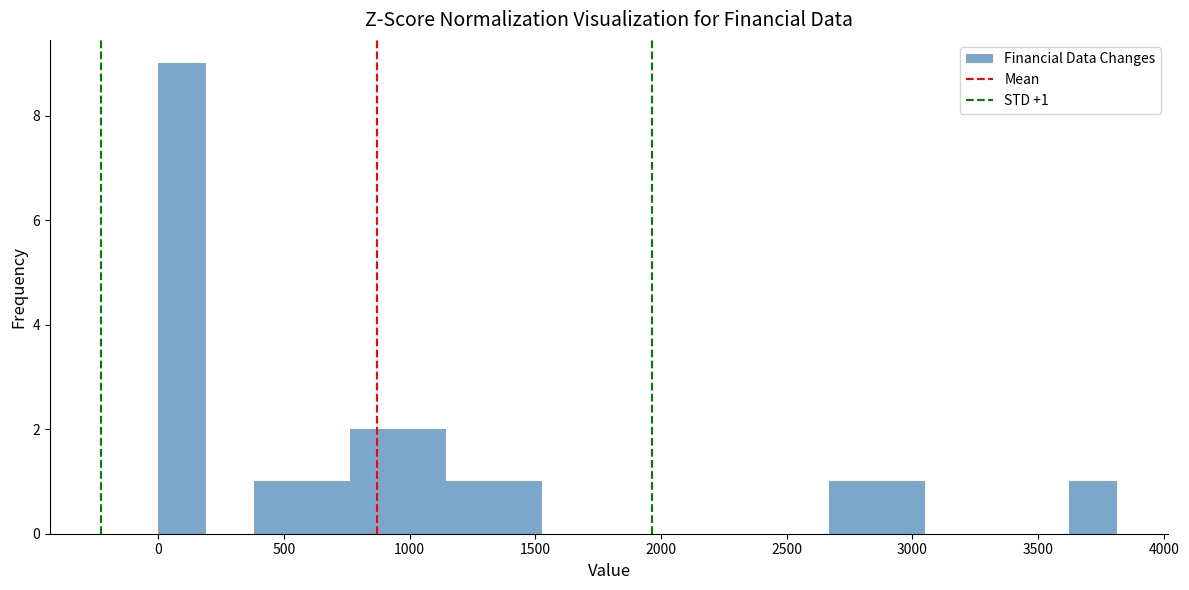

Read against the x-axis, roughly where is the centre of the tallest bar?

100